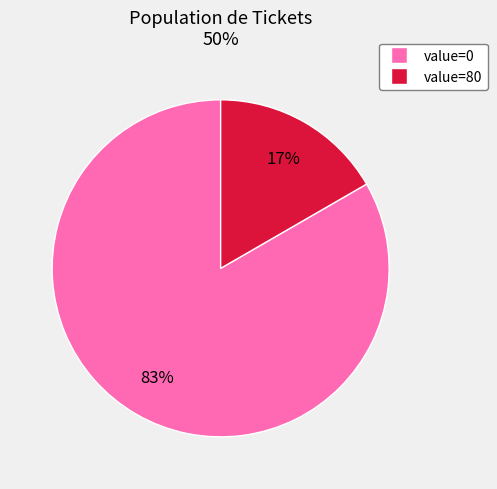

To the nearest percent, what is the average slice percentage?

50%